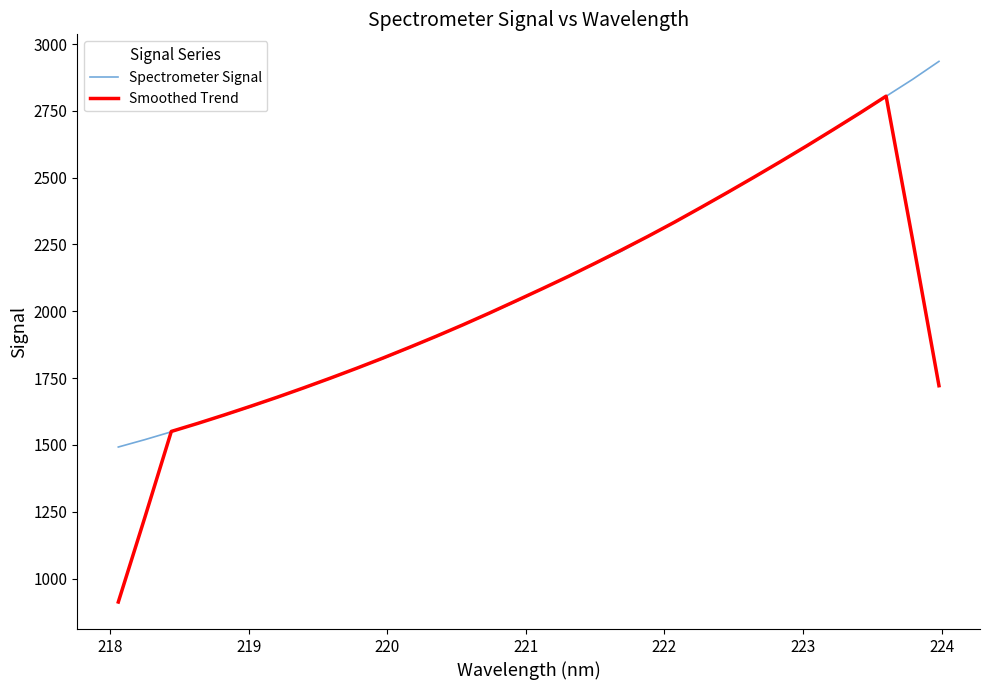

What is the greatest value displayed?

2935.2